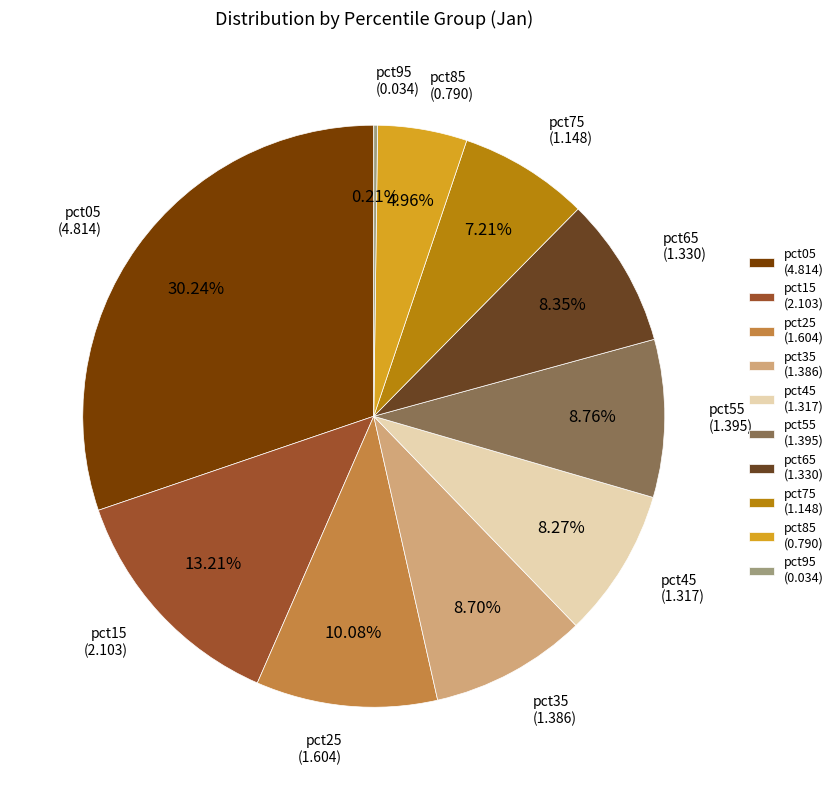

Approximately how many times larger is the value at pct75 compared to pct35?

0.8